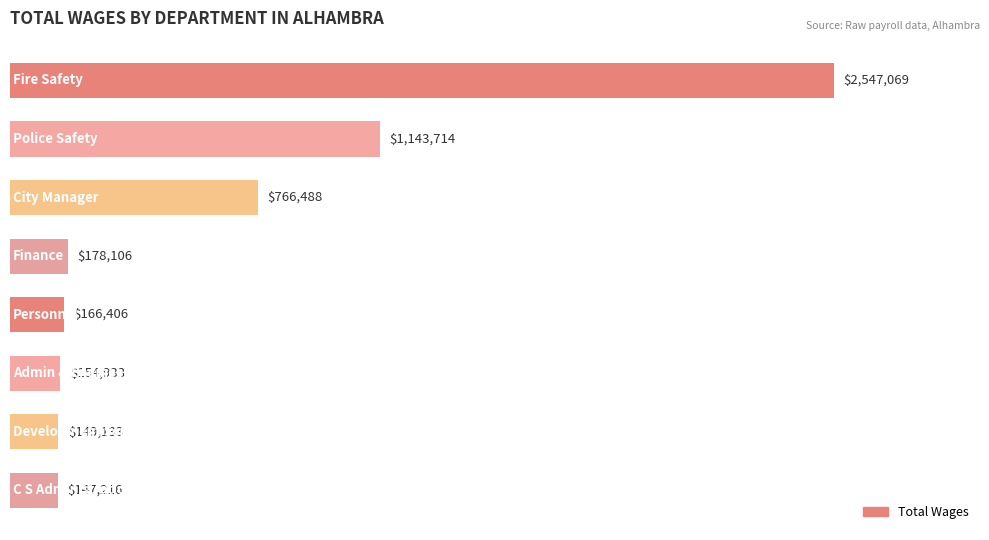

Does the chart contain any negative values?

No